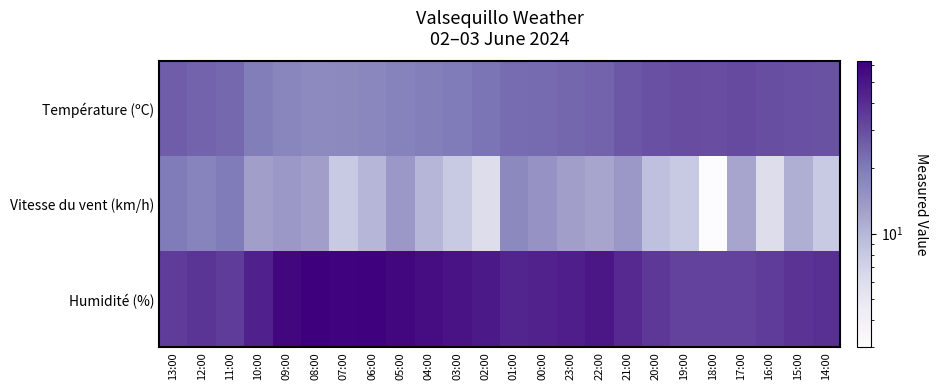

Between 05:00 and 03:00, which is larger?

03:00